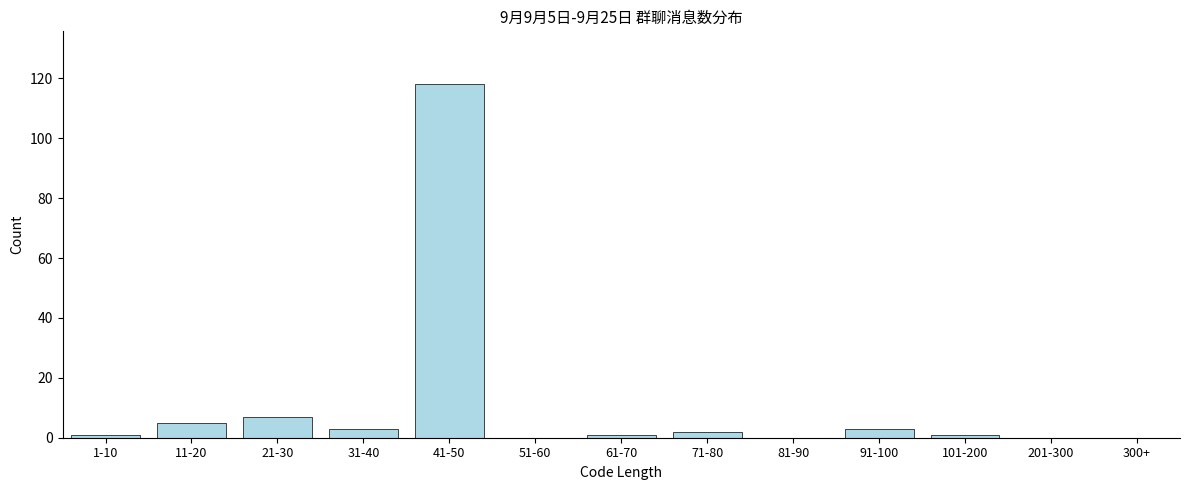

Reading left to right, extract all data points from this chart.

1-10=1	11-20=5	21-30=7	31-40=3	41-50=118	51-60=0	61-70=1	71-80=2	81-90=0	91-100=3	101-200=1	201-300=0	300+=0